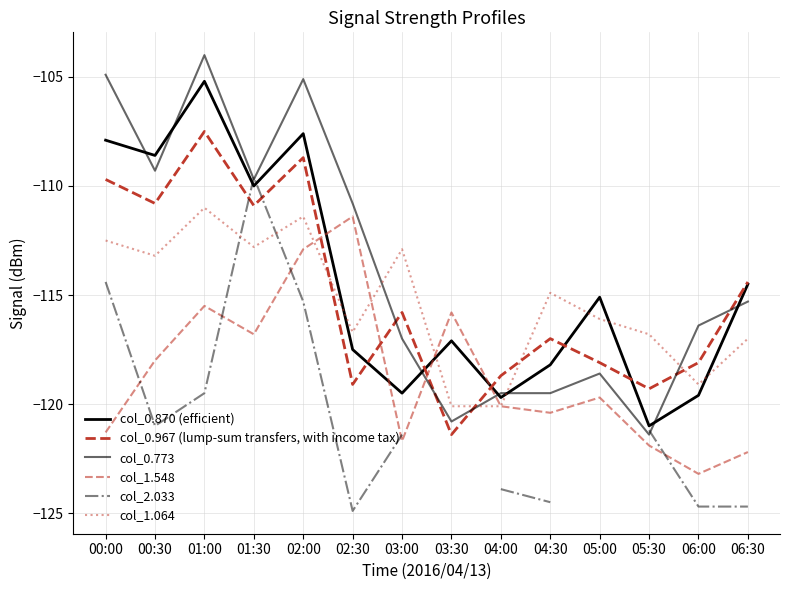

Rank the series by their maximum value, from highest to lowest.

col_0.773, col_0.870 (efficient), col_0.967 (lump-sum transfers, with income tax), col_2.033, col_1.064, col_1.548